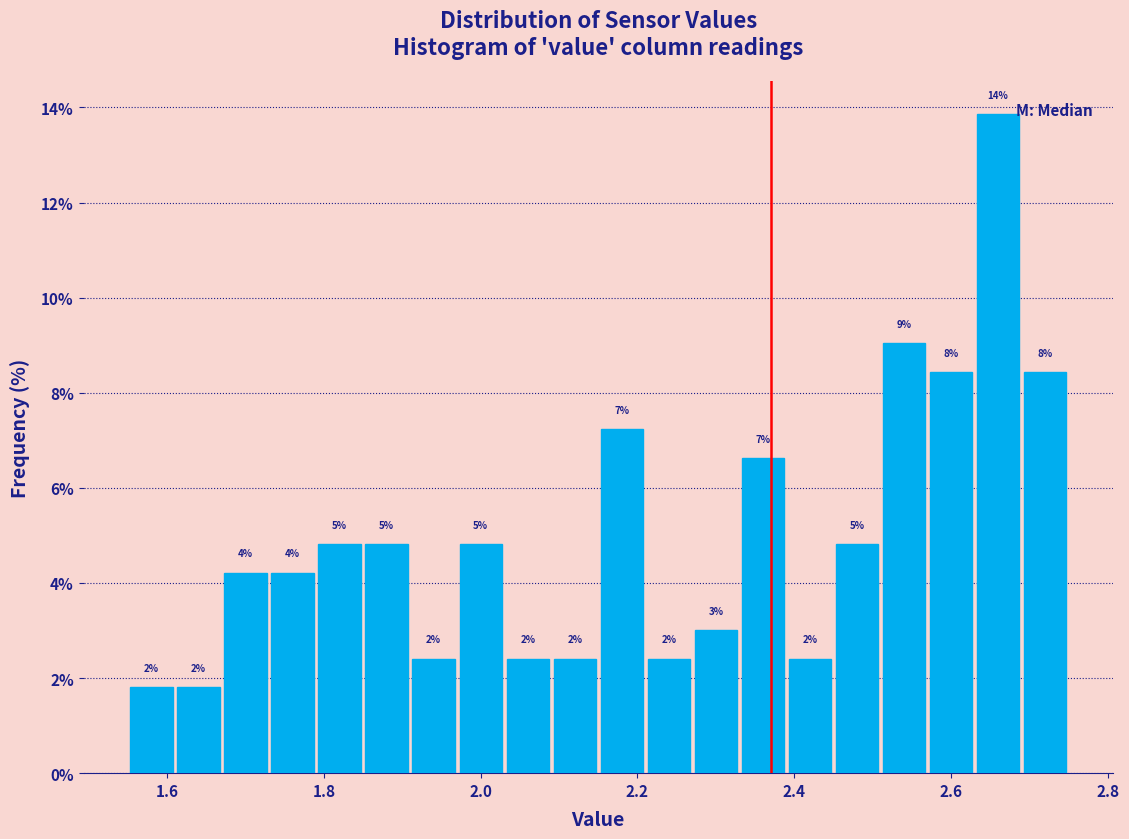

Read against the x-axis, roughly where is the centre of the tallest bar?

2.66